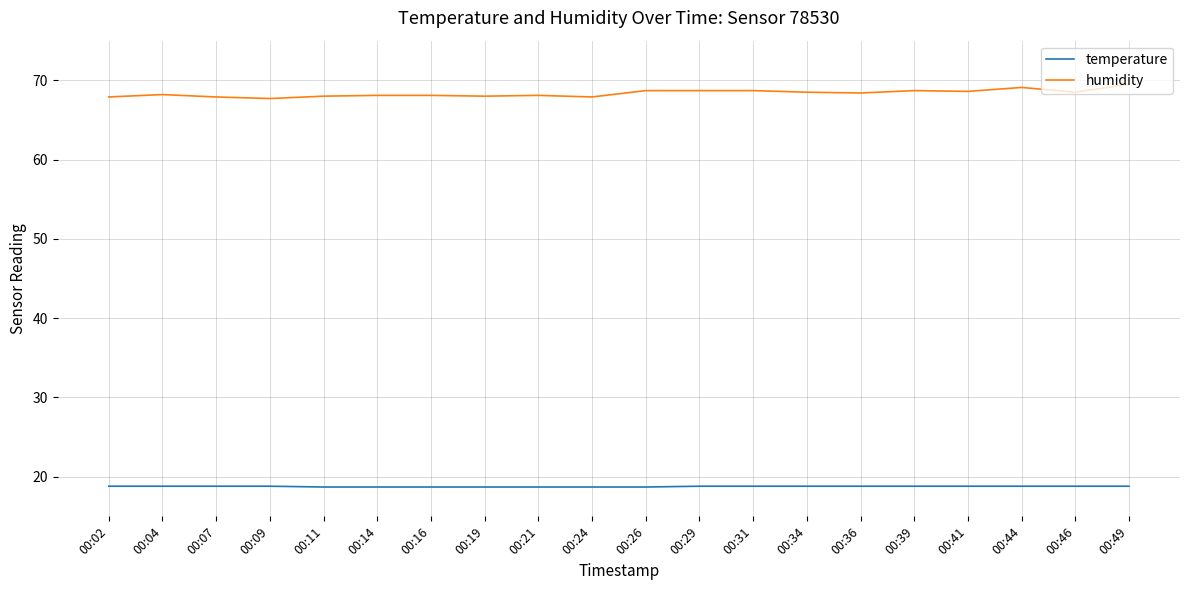

Rank the series at 00:41 from highest to lowest value.

humidity, temperature